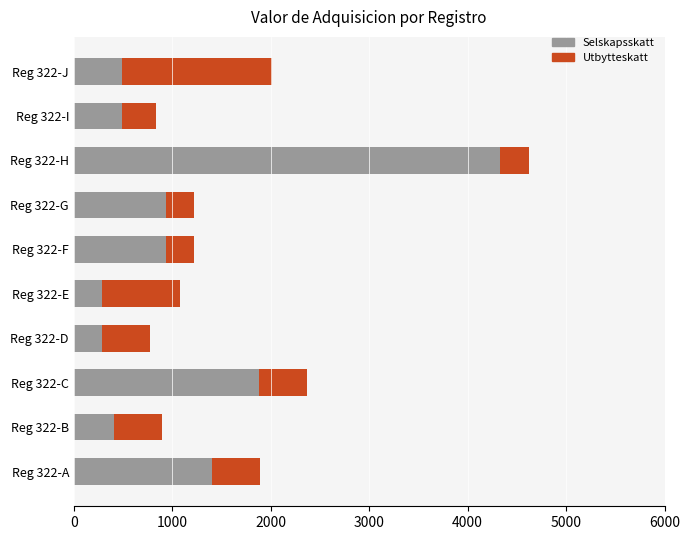

What is the sum of all Selskapsskatt values?

11447